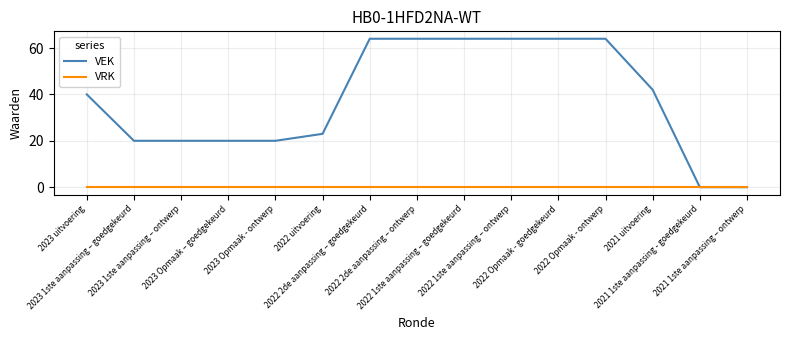

Reading left to right, what are all the values shown in this chart?

VEK: 40	20	20	20	20	23	64	64	64	64	64	64	42	0	0
VRK: 0	0	0	0	0	0	0	0	0	0	0	0	0	0	0